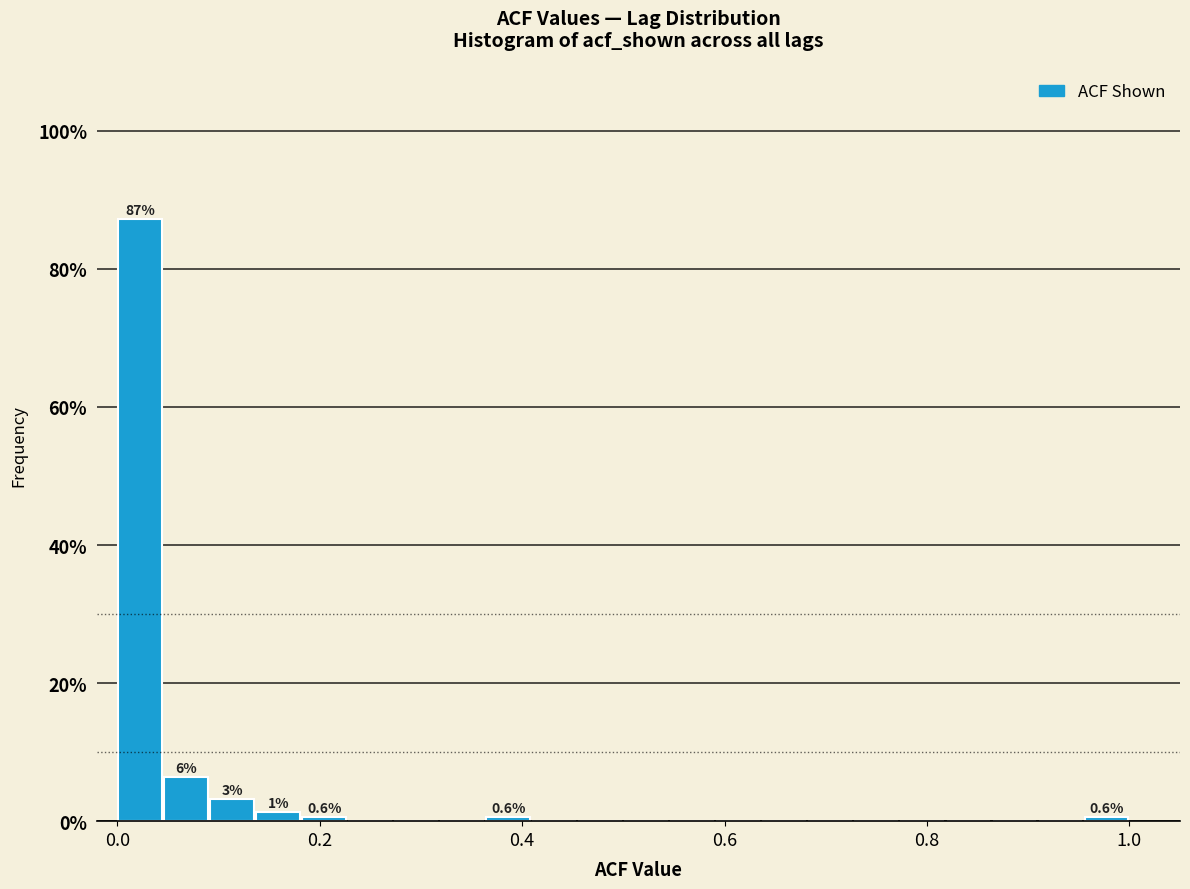

Read against the x-axis, roughly where is the centre of the tallest bar?

0.02